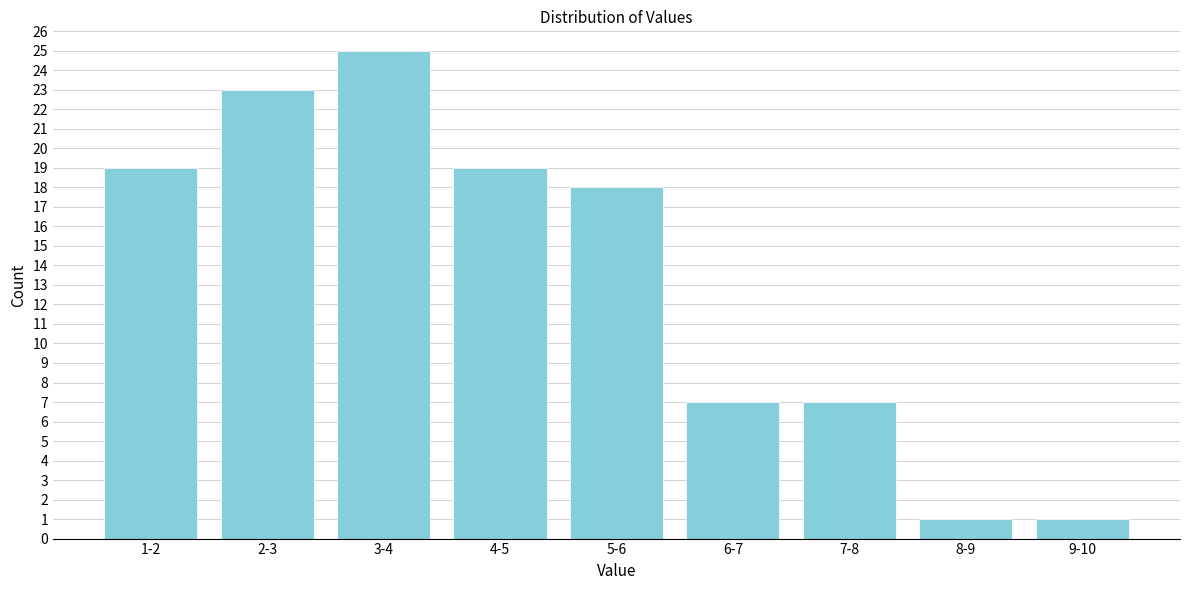

Reading left to right, extract all data points from this chart.

19	23	25	19	18	7	7	1	1